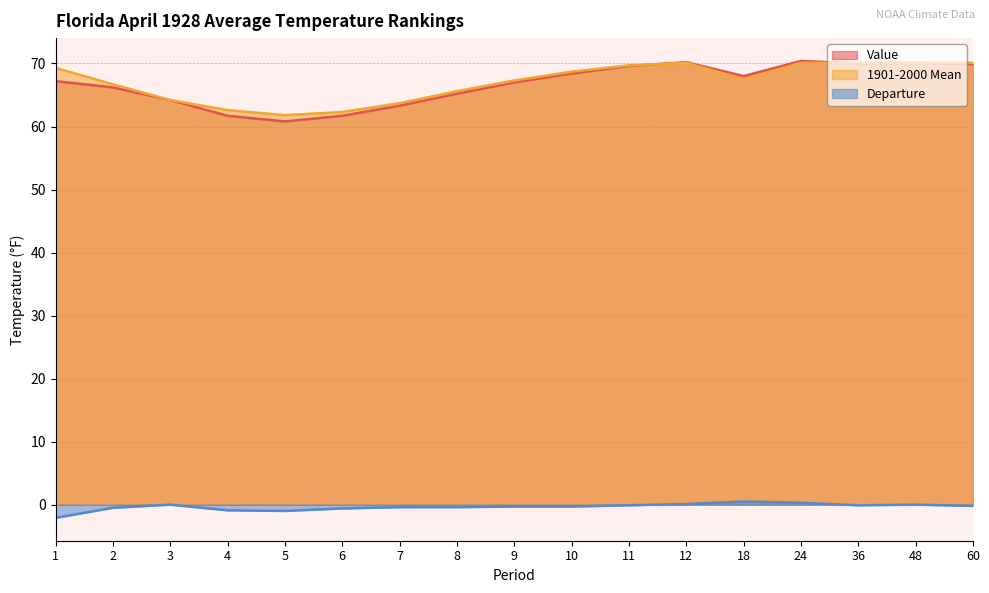

True or false: Departure has a value of -0.3 at 7.

False